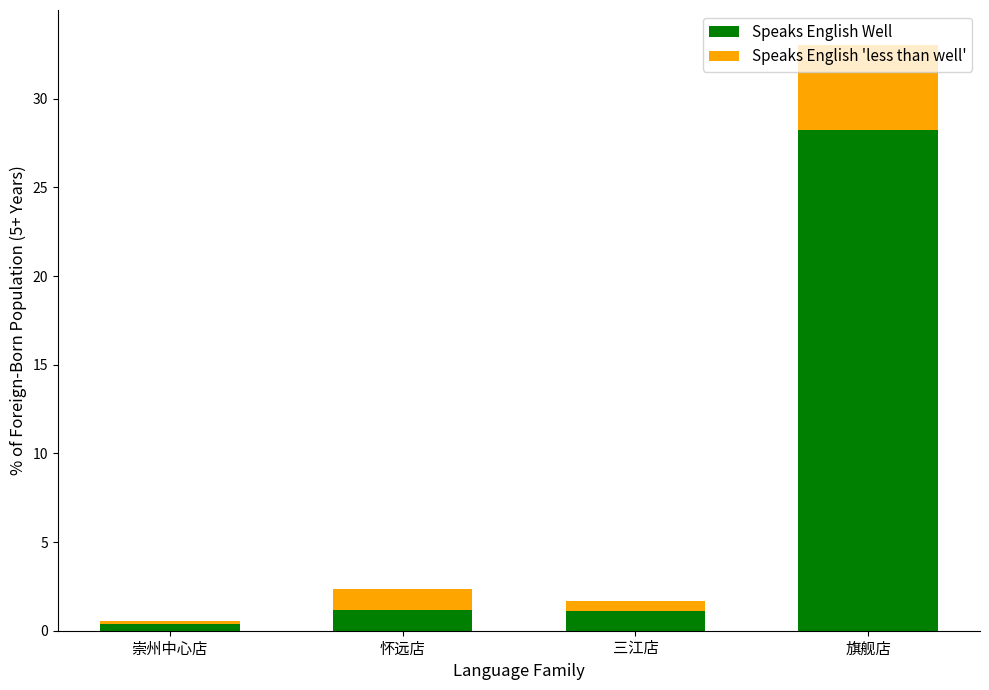

What is the highest value of the Speaks English Well series?

28.2